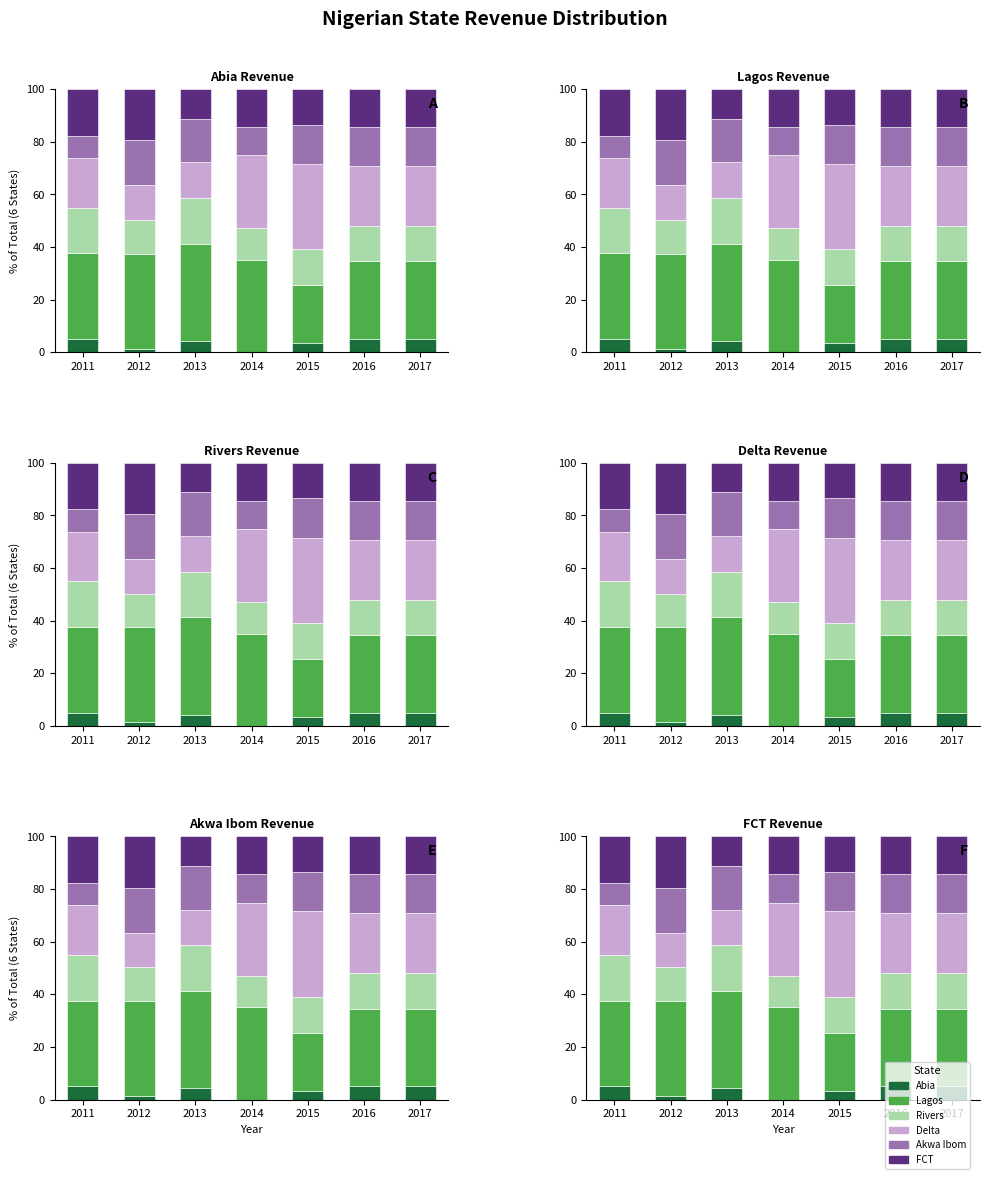

Which series changed the most between 2011 and 2017?

Akwa Ibom